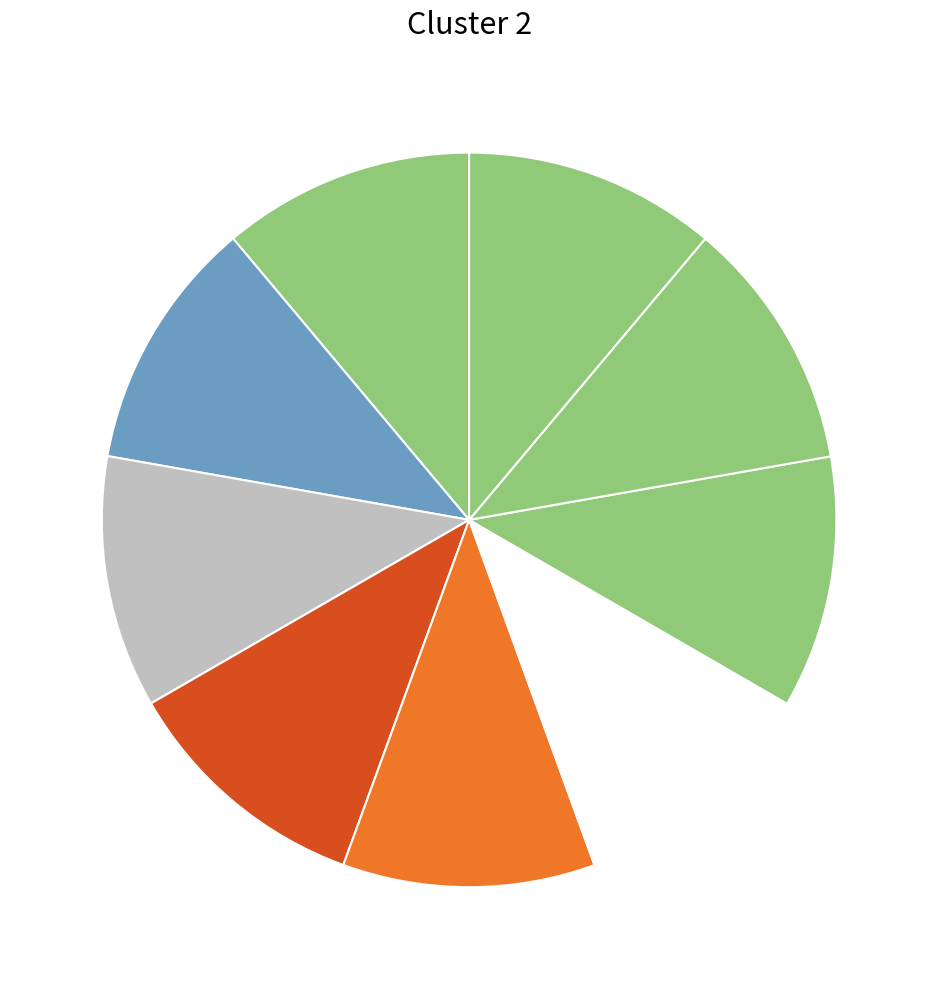

How many slices are in this pie chart?

9